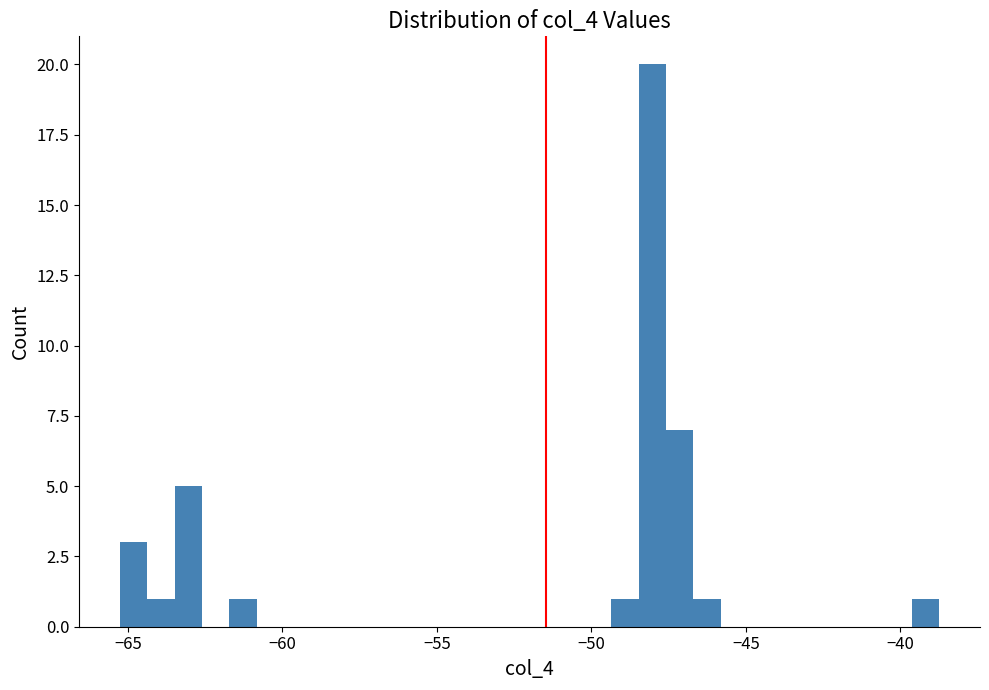

Around what value on the x-axis is the tallest bar? Give the approximate position of its centre, as read against the axis.

-48.0